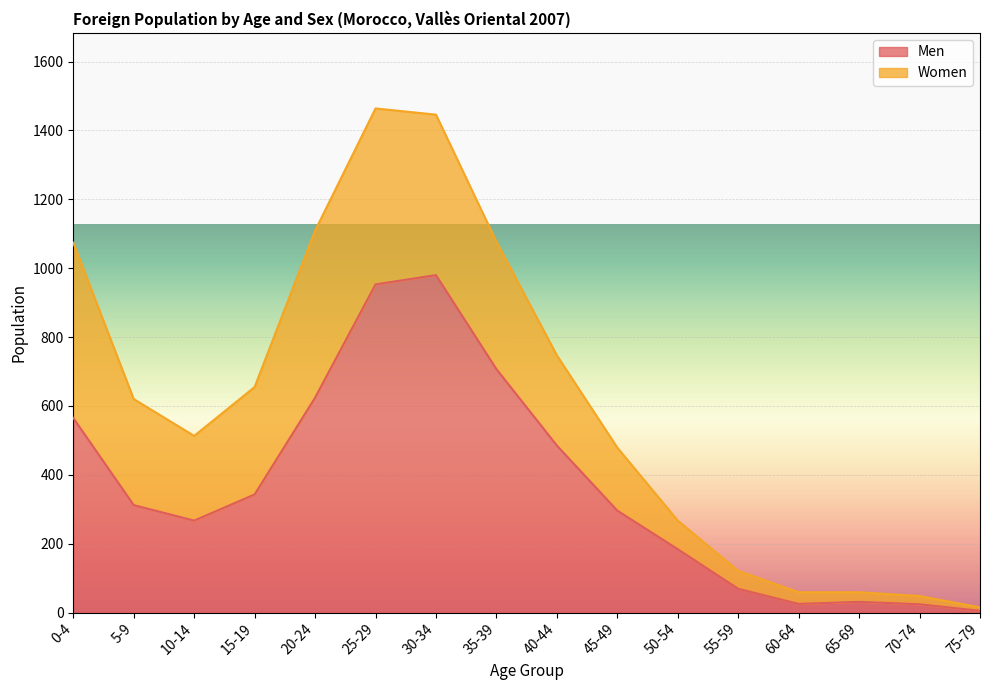

List the labels in order of value, largest first.

30-34, 25-29, 35-39, 20-24, 0-4, 40-44, 15-19, 5-9, 45-49, 10-14, 50-54, 55-59, 65-69, 60-64, 70-74, 75-79